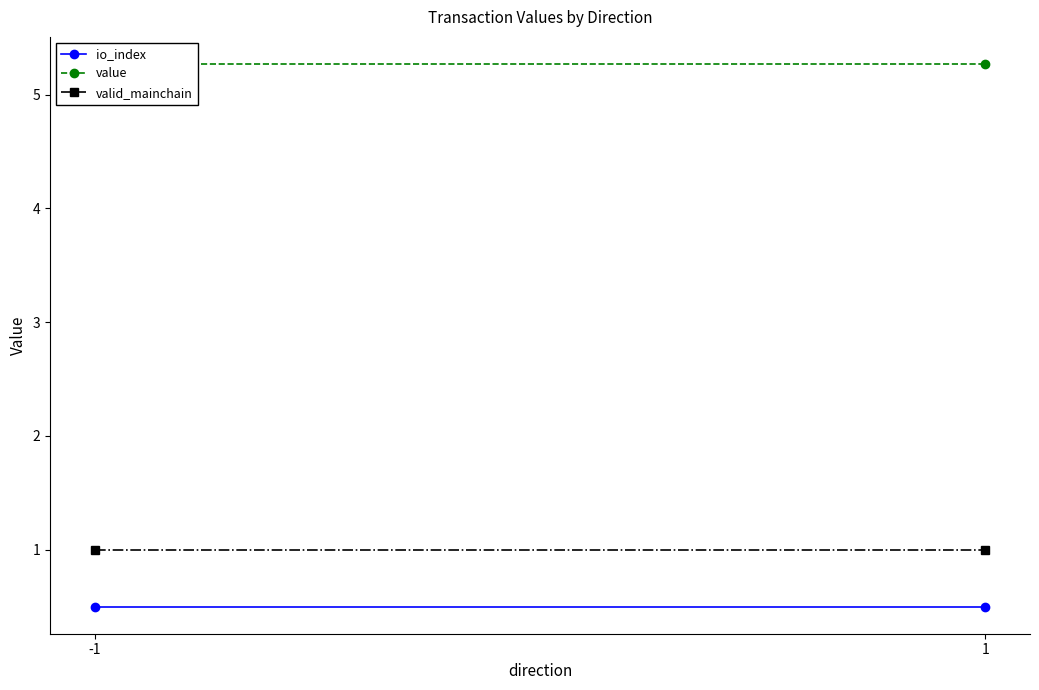

The value series shows 5.3 at -1. True or false?

True